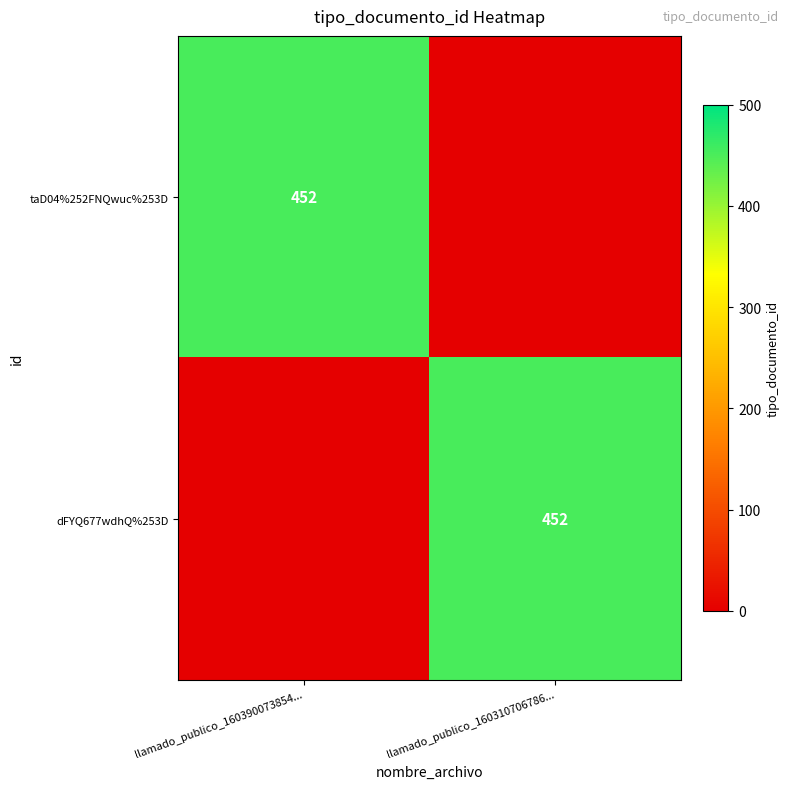

True or false: dFYQ677wdhQ%253D has a value of 452 at llamado_publico_160310706786....

True